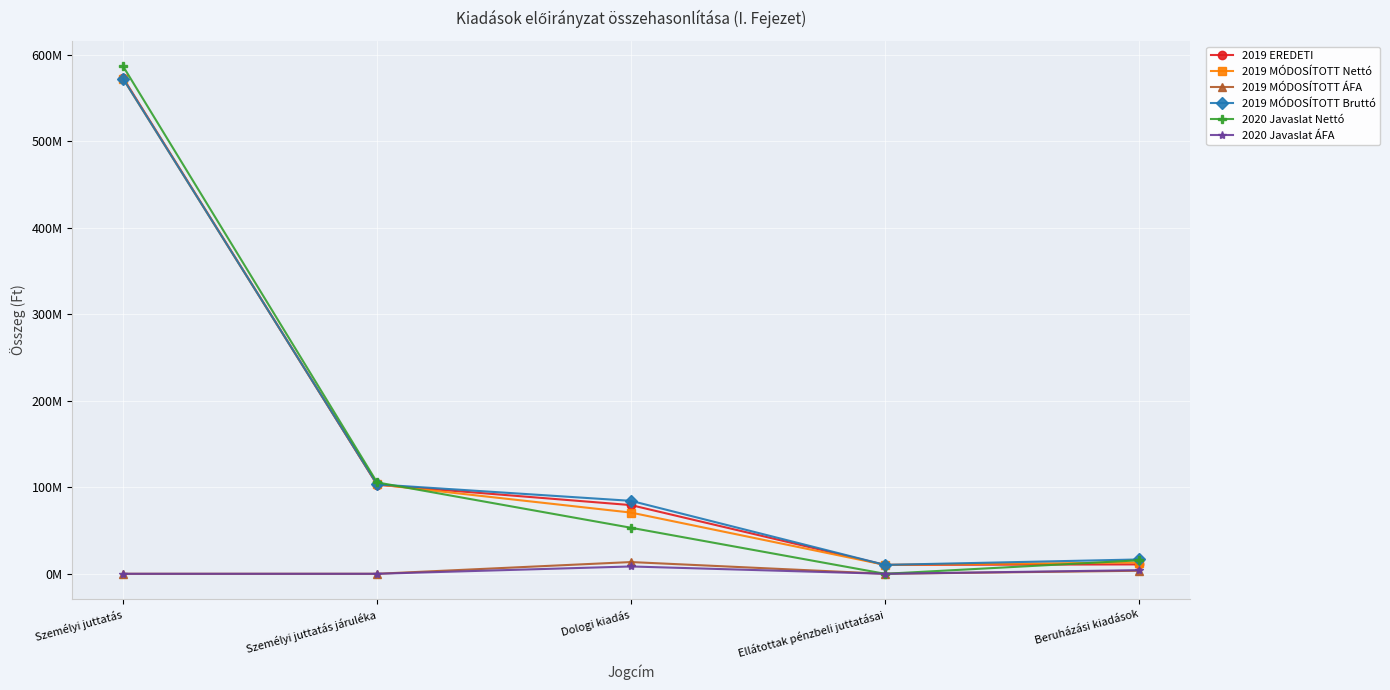

At which category does 2020 Javaslat ÁFA reach its first local valley?

Ellátottak pénzbeli juttatásai